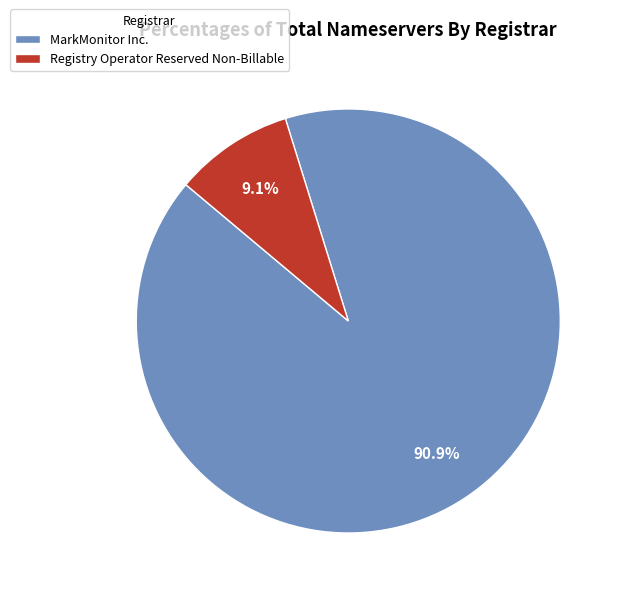

Which category has the biggest portion of the pie?

MarkMonitor Inc.